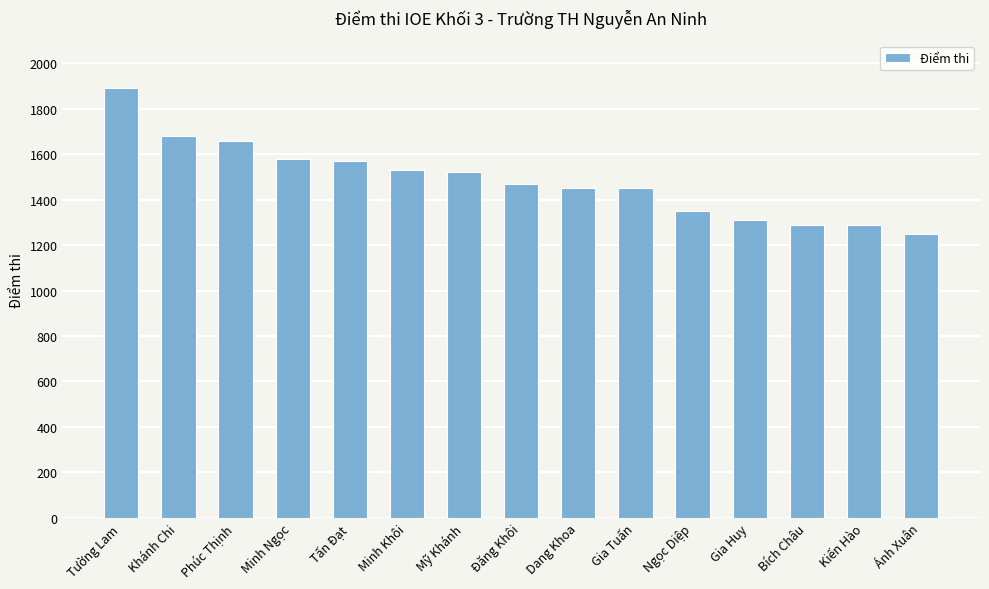

Read the value at Gia Huy.

1310